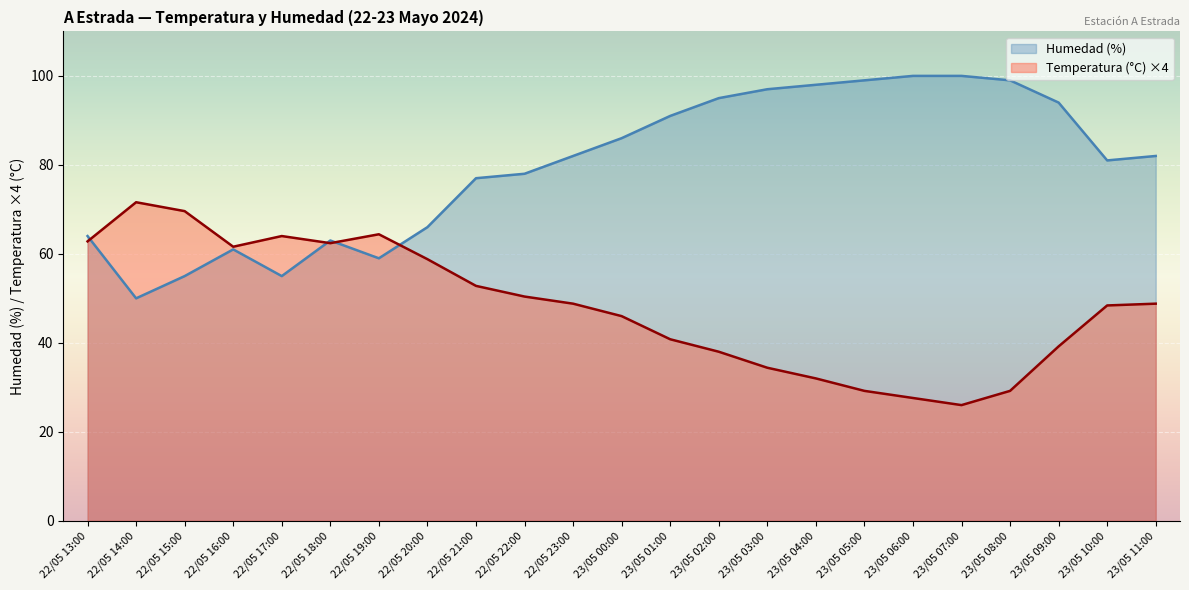

Reading left to right, extract all data points from this chart.

Temperatura (°C): 62.8	71.6	69.6	61.6	64.0	62.4	64.4	58.8	52.8	50.4	48.8	46.0	40.8	38.0	34.4	32.0	29.2	27.6	26.0	29.2	39.2	48.4	48.8
Humedad (%): 64.0	50.0	55.0	61.0	55.0	63.0	59.0	66.0	77.0	78.0	82.0	86.0	91.0	95.0	97.0	98.0	99.0	100.0	100.0	99.0	94.0	81.0	82.0